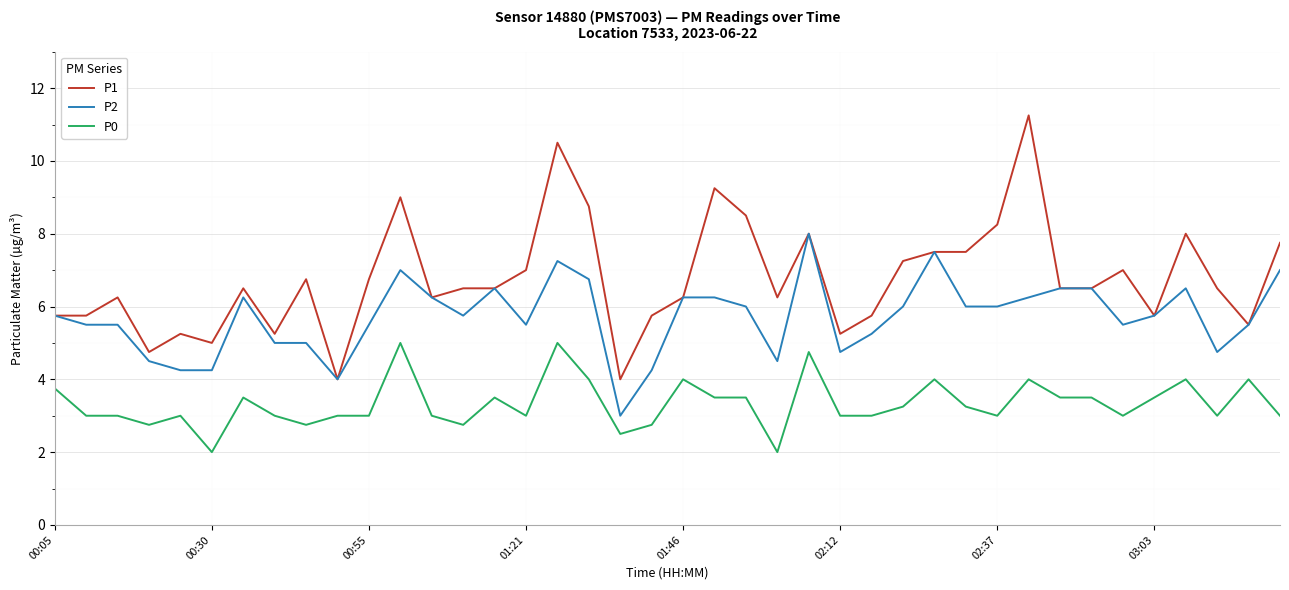

Rank the series by their maximum value, from highest to lowest.

P1, P2, P0